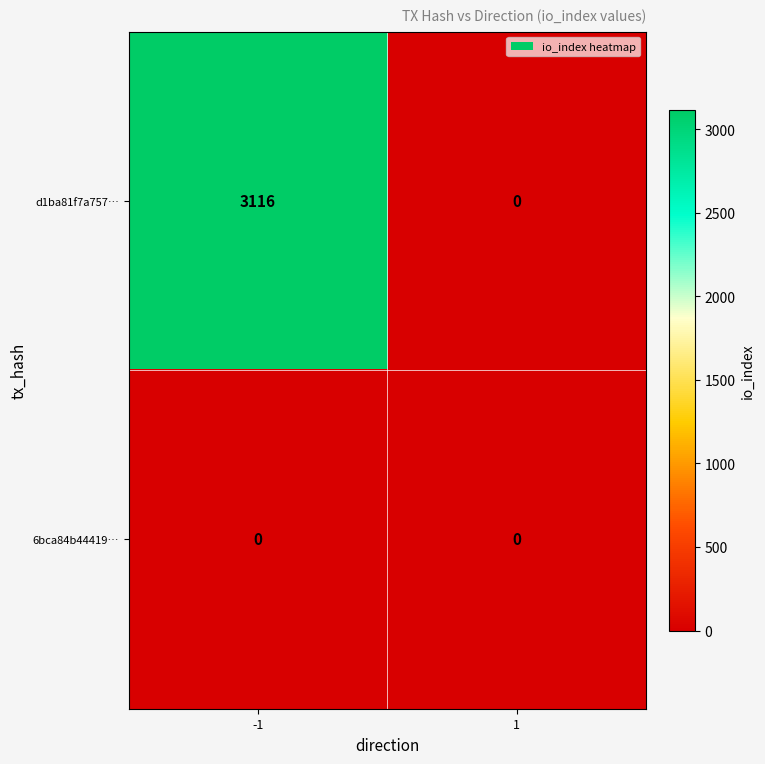

Reading left to right, transcribe all the data shown in this chart.

d1ba81f7a757…: 3116	0
6bca84b44419…: 0	0